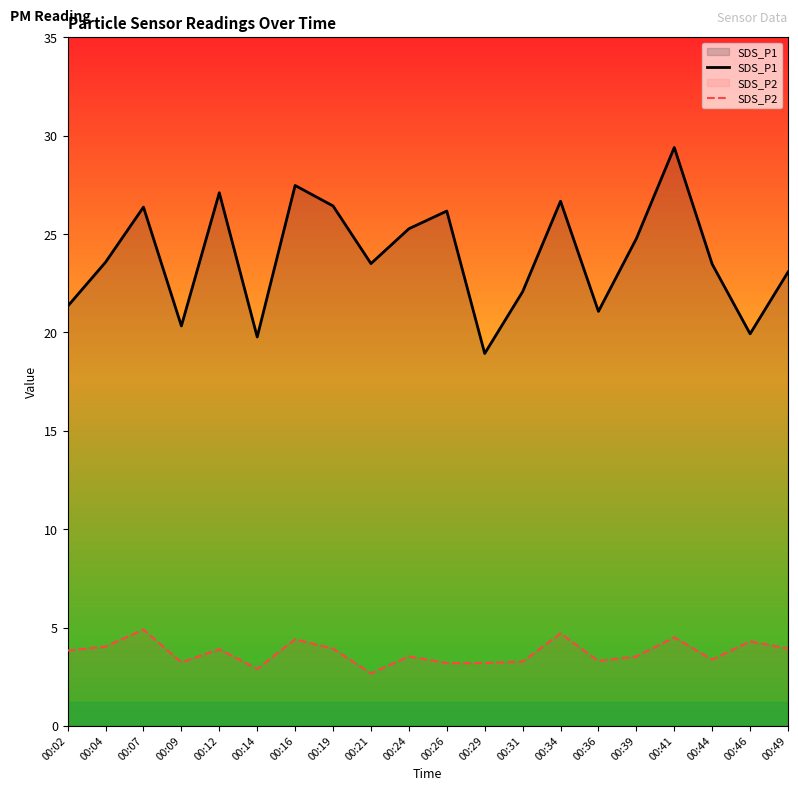

Which series has the widest spread of values?

SDS_P1